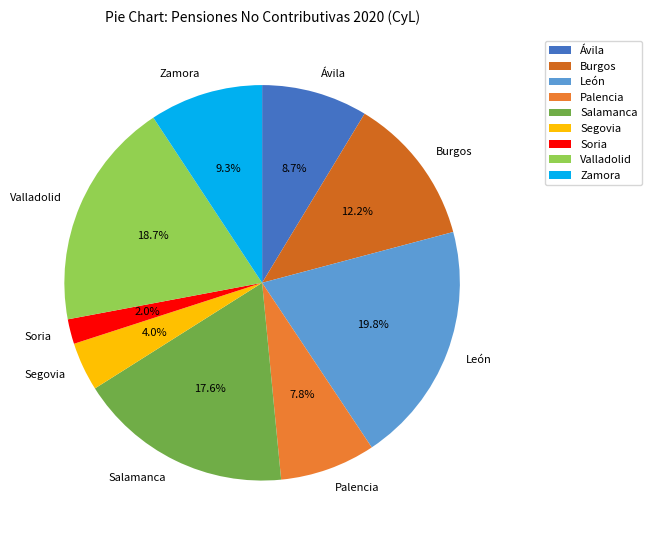

Does Salamanca represent more than half of the total?

No